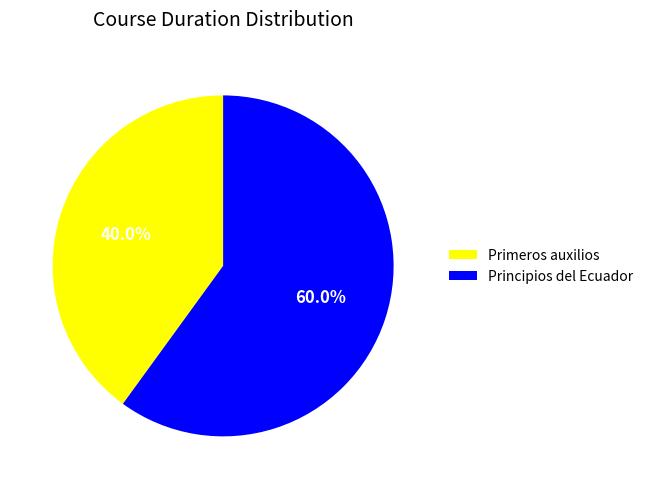

What portion of the pie excludes Principios del Ecuador?

40.0%